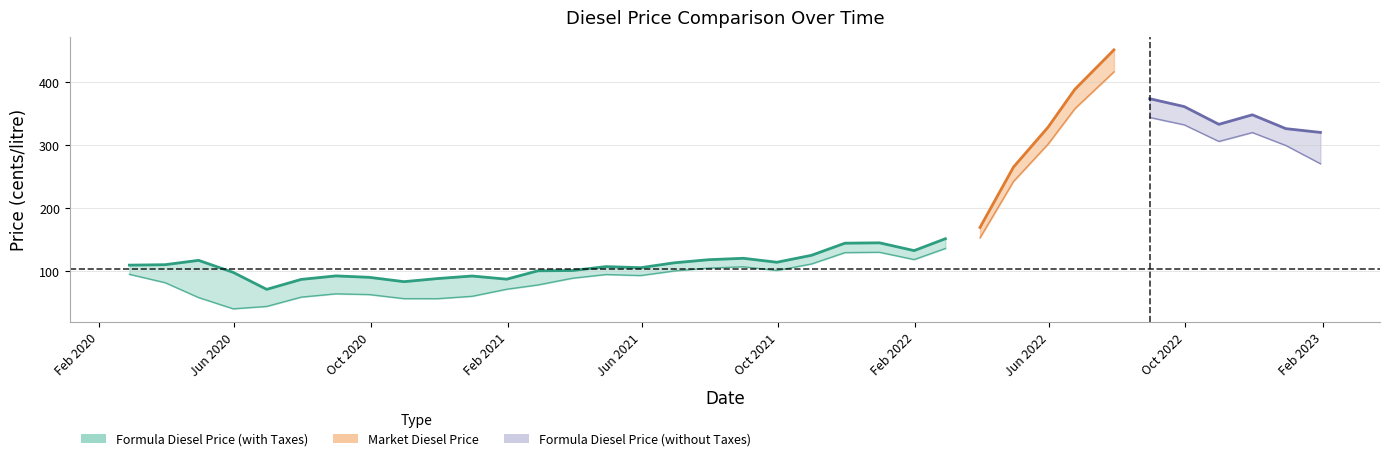

At which label is Market Diesel Price closest to 282?

2022-04-30